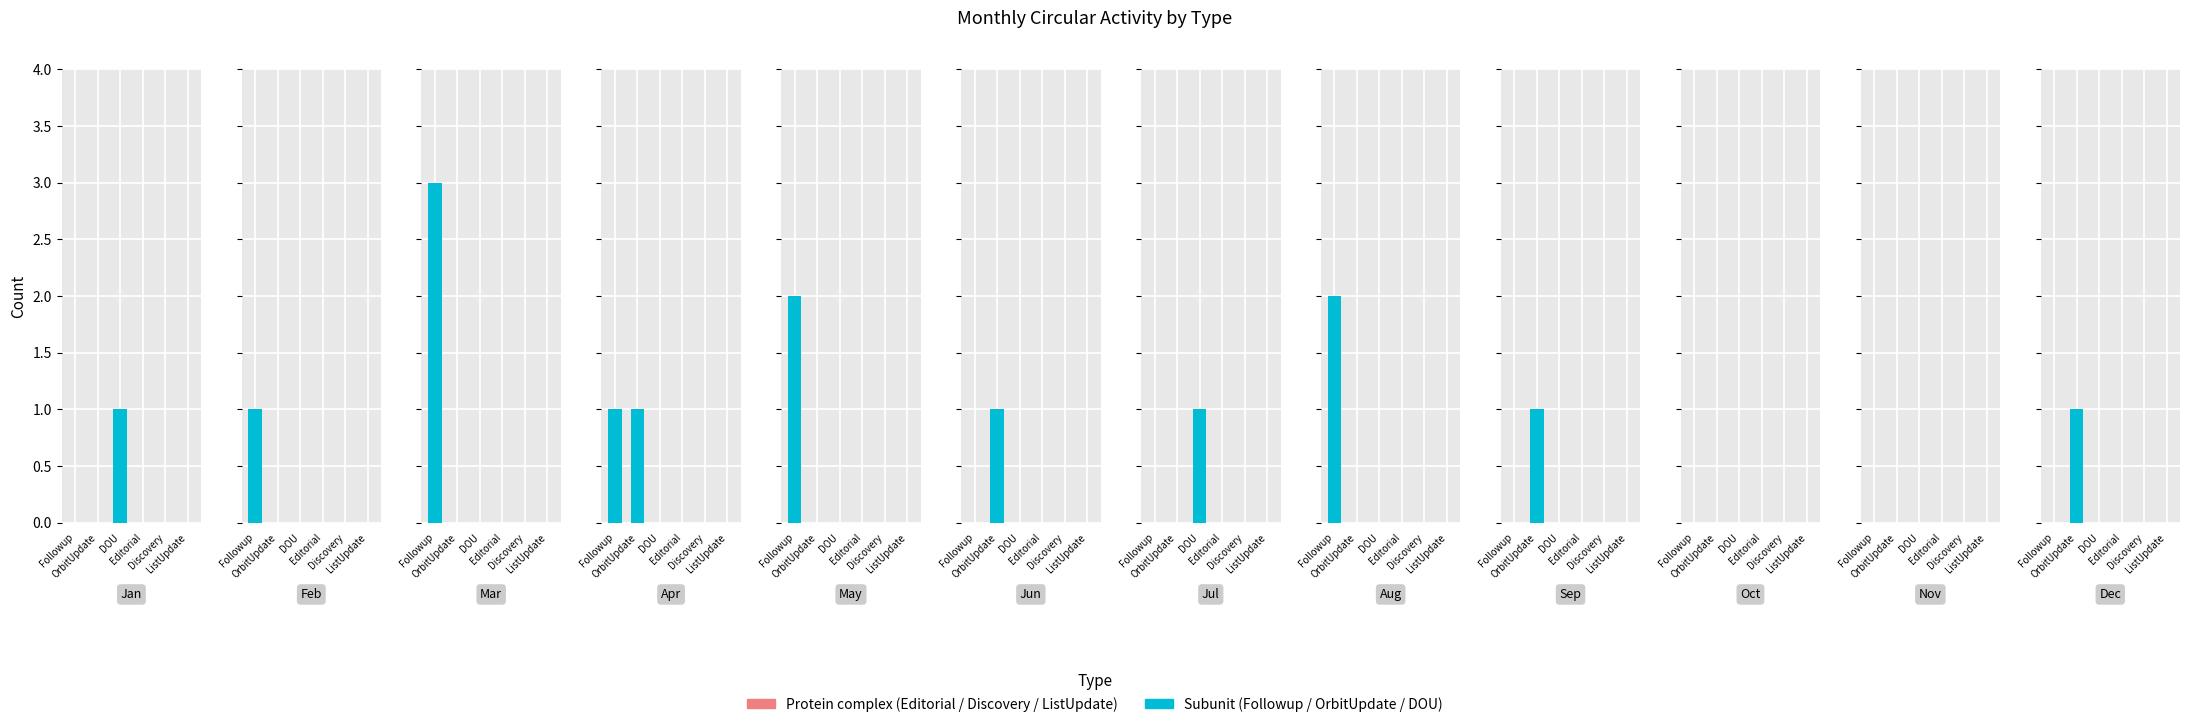

Are the bars grouped side by side (vs. stacked)?

Yes